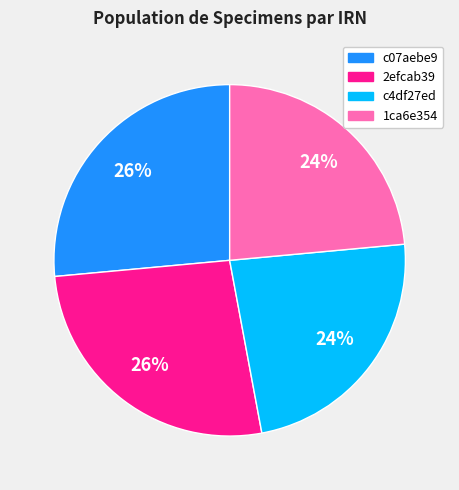

To the nearest percent, what is the average slice percentage?

25%